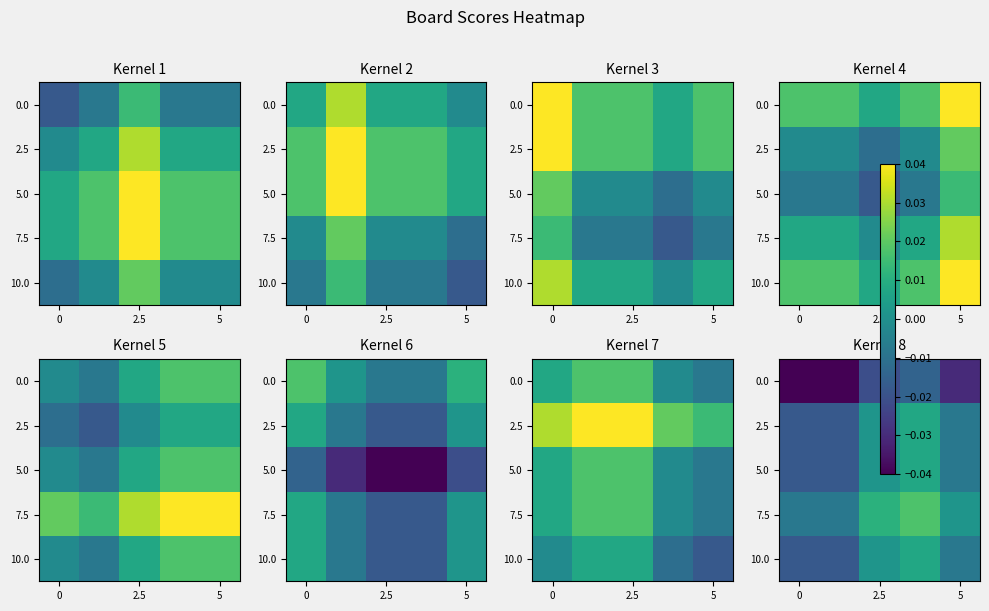

What is the sum of all 0.0 values?

-0.1